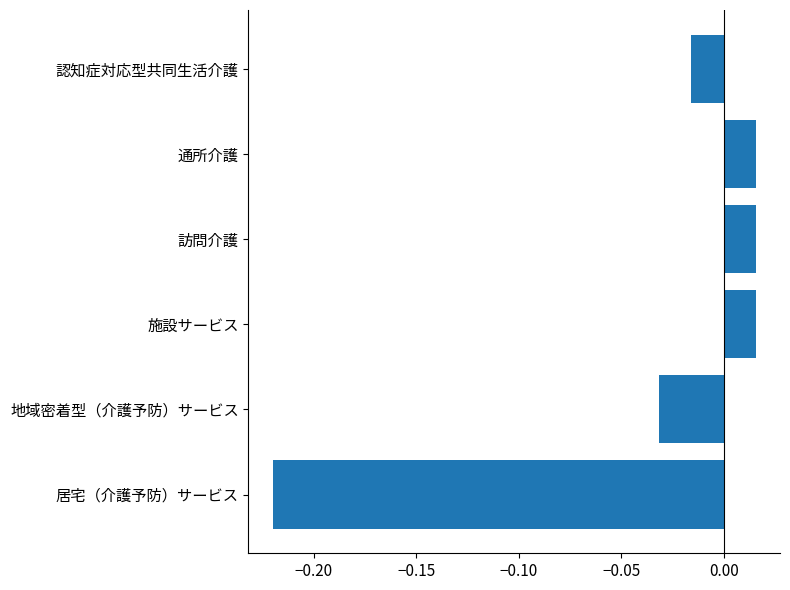

What is the difference between the maximum and minimum values?

0.2